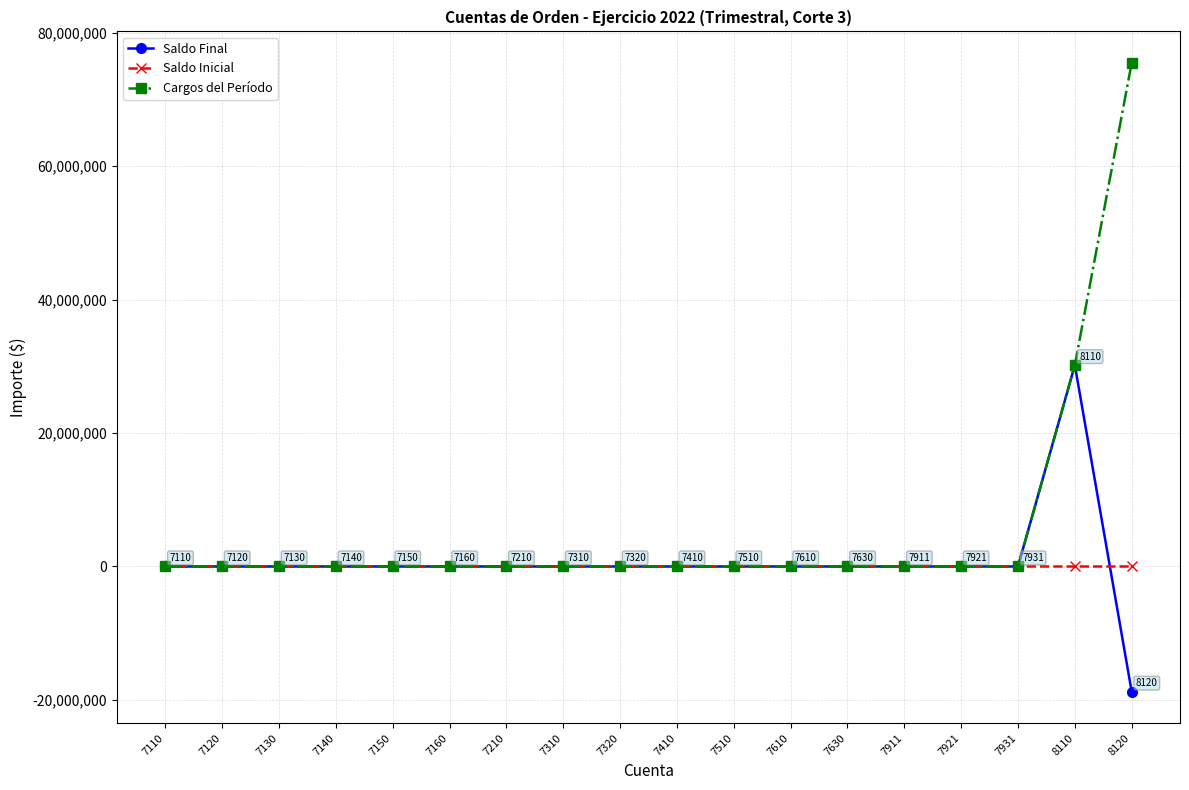

Which series has the largest total across all categories?

Cargos del Período